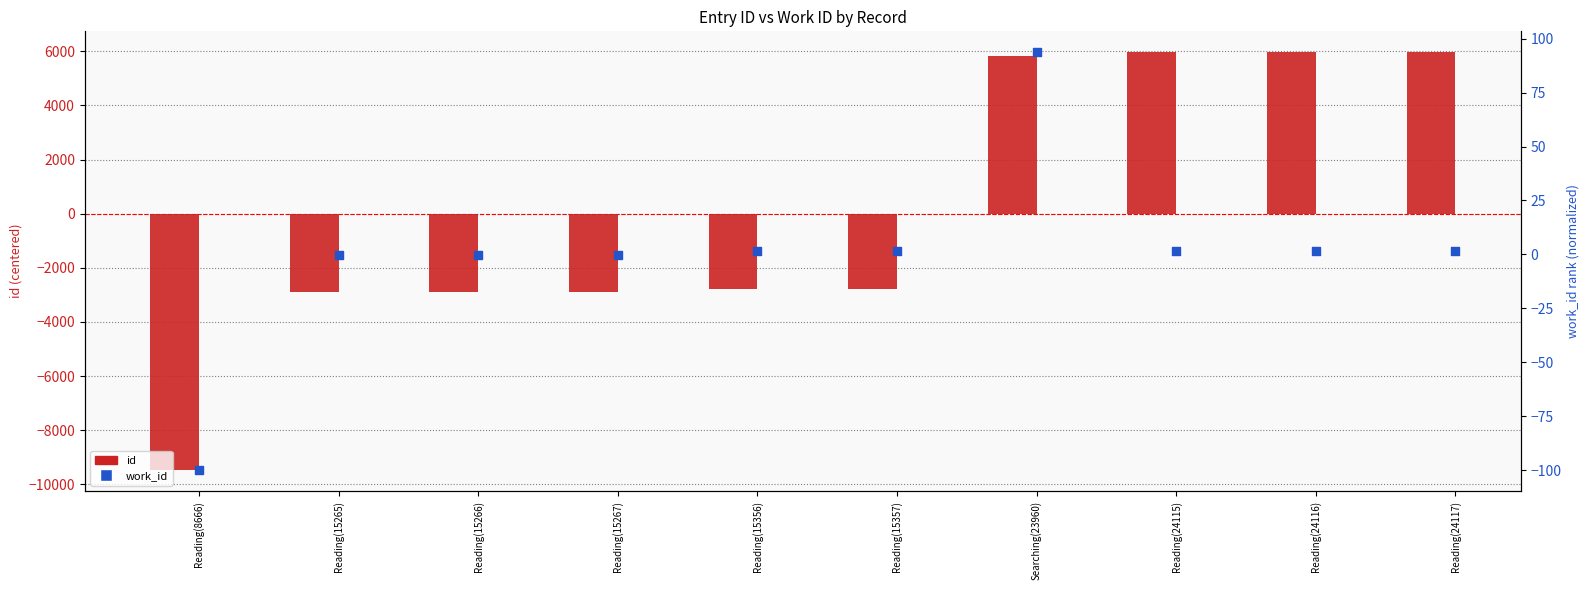

At which category is the sum across all series the highest?

Reading(24117)